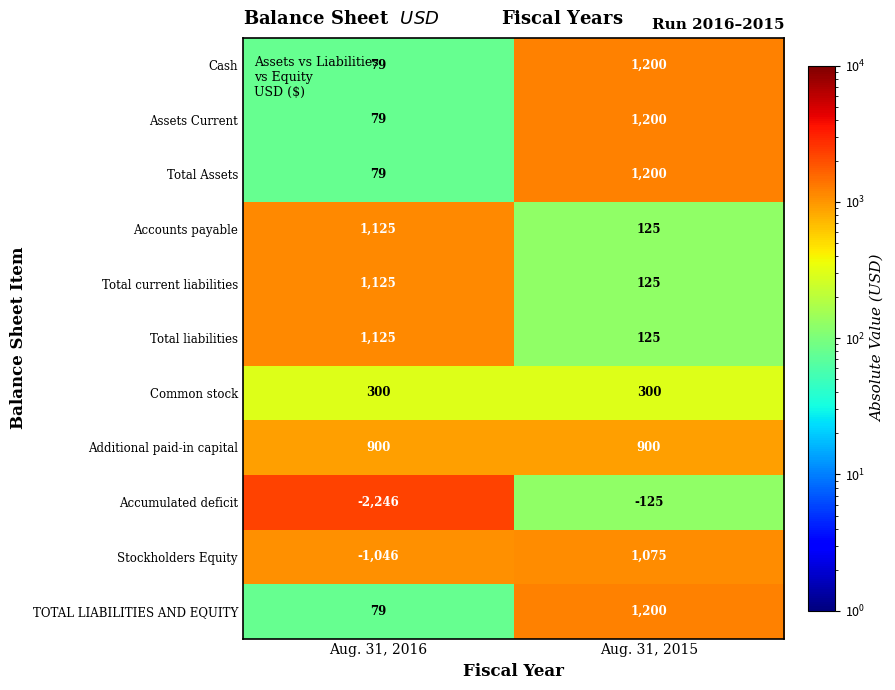

What is the total value across all series at Aug. 31, 2015?

7325